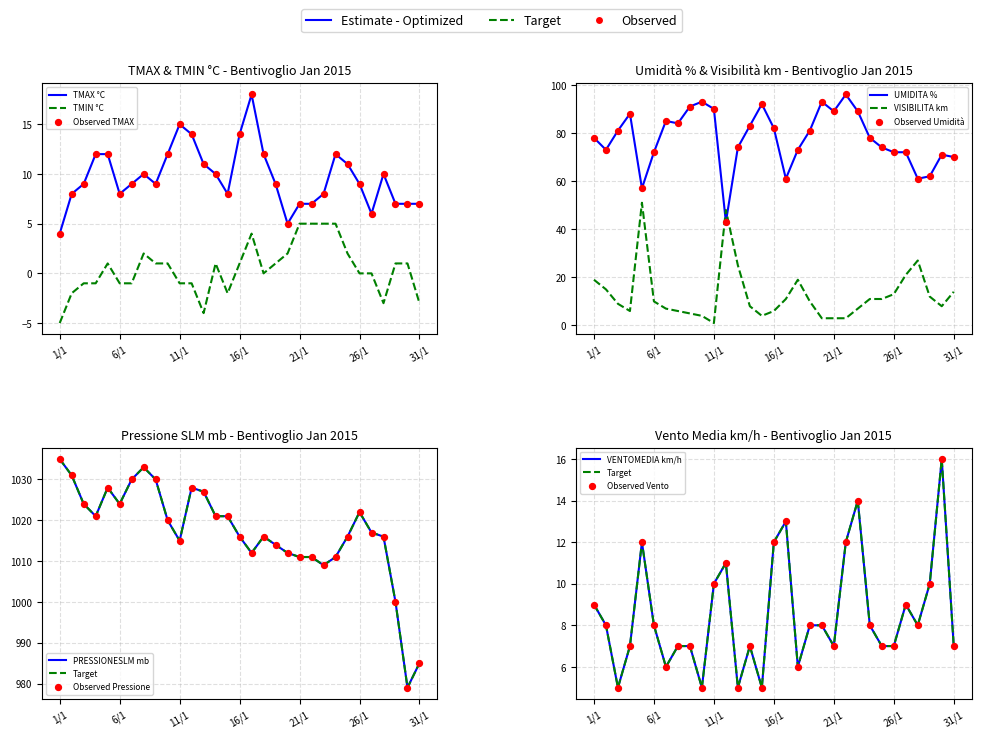

Which series has the widest spread of Y values?

PRESSIONESLM mb